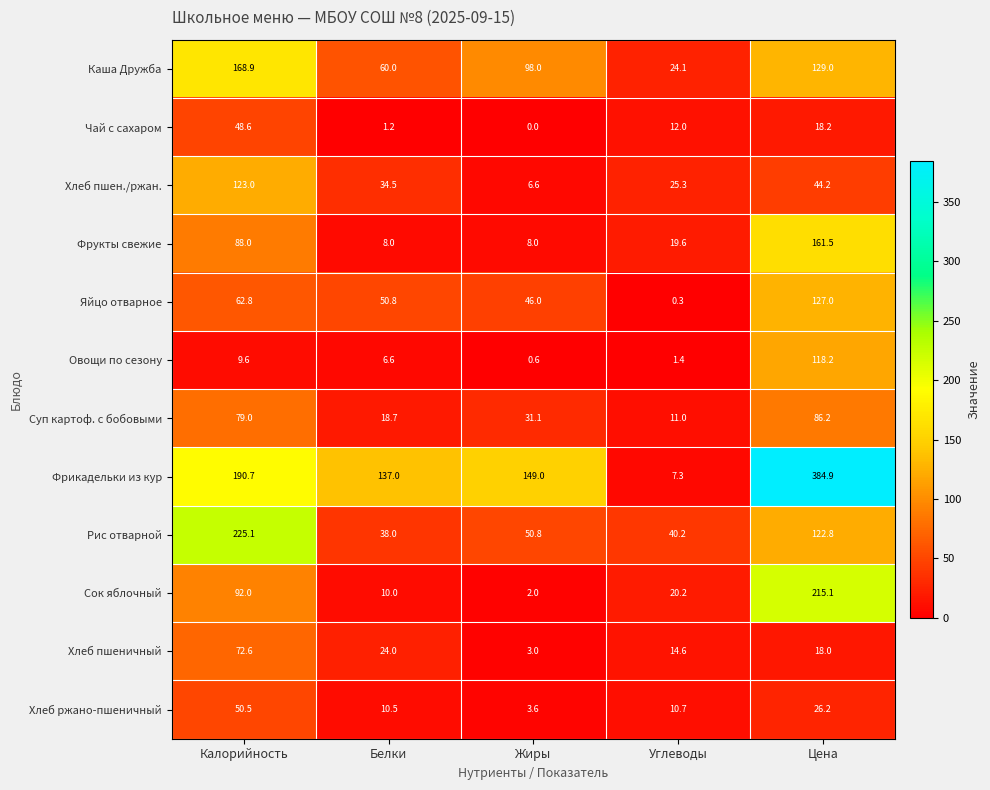

Is the value of Фрукты свежие at Углеводы greater than the value of Овощи по сезону at Белки?

Yes